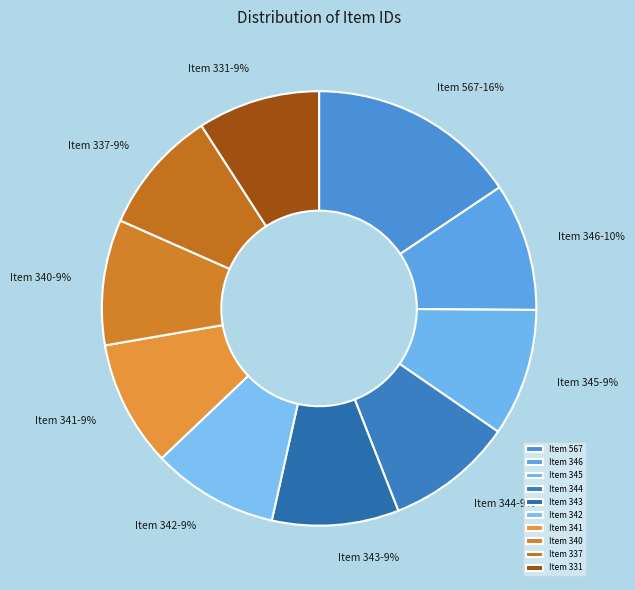

What is the largest slice in the pie chart?

Item 567